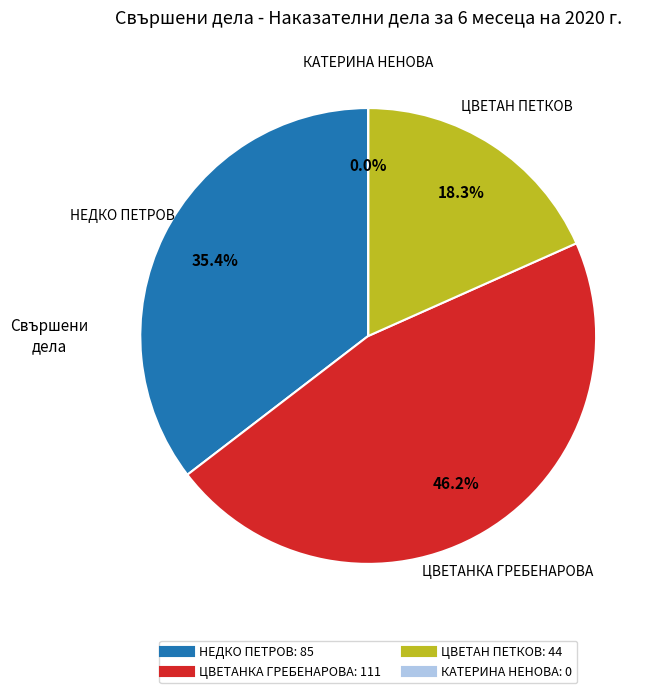

Is НЕДКО ПЕТРОВ the majority of the pie?

No